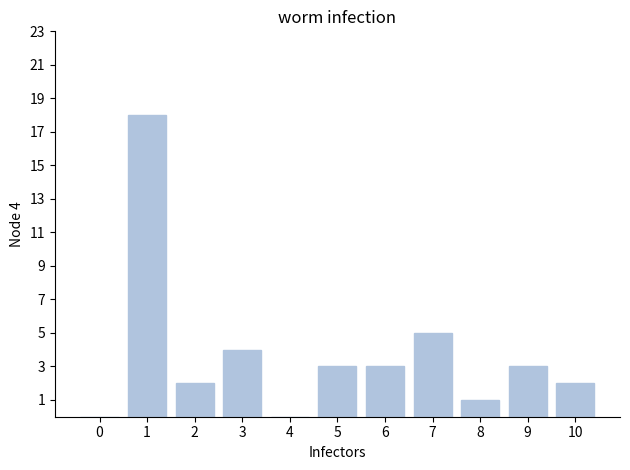

Reading left to right, list all the values displayed in this chart.

0=0	1=18	2=2	3=4	4=0	5=3	6=3	7=5	8=1	9=3	10=2